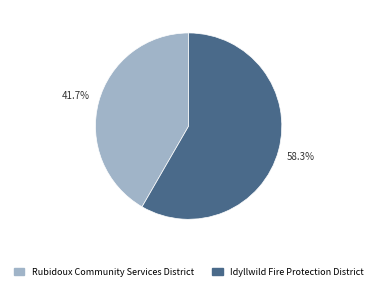

Approximately how many times larger is the value at IDYLLWILD FIRE compared to RUBIDOUX COMMUNITY?

1.4